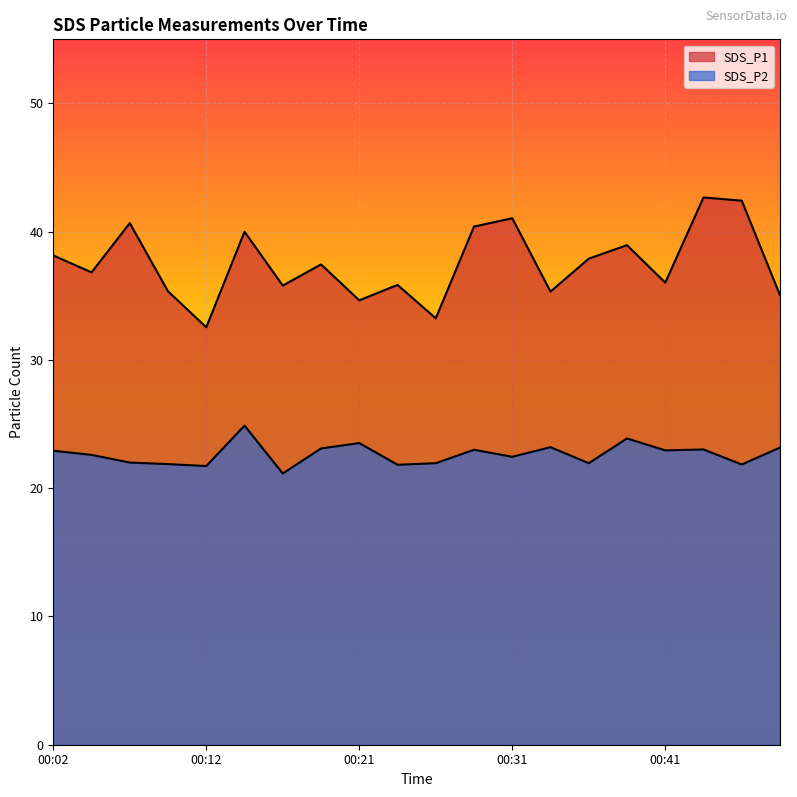

Which series has the largest range (max minus min)?

SDS_P1